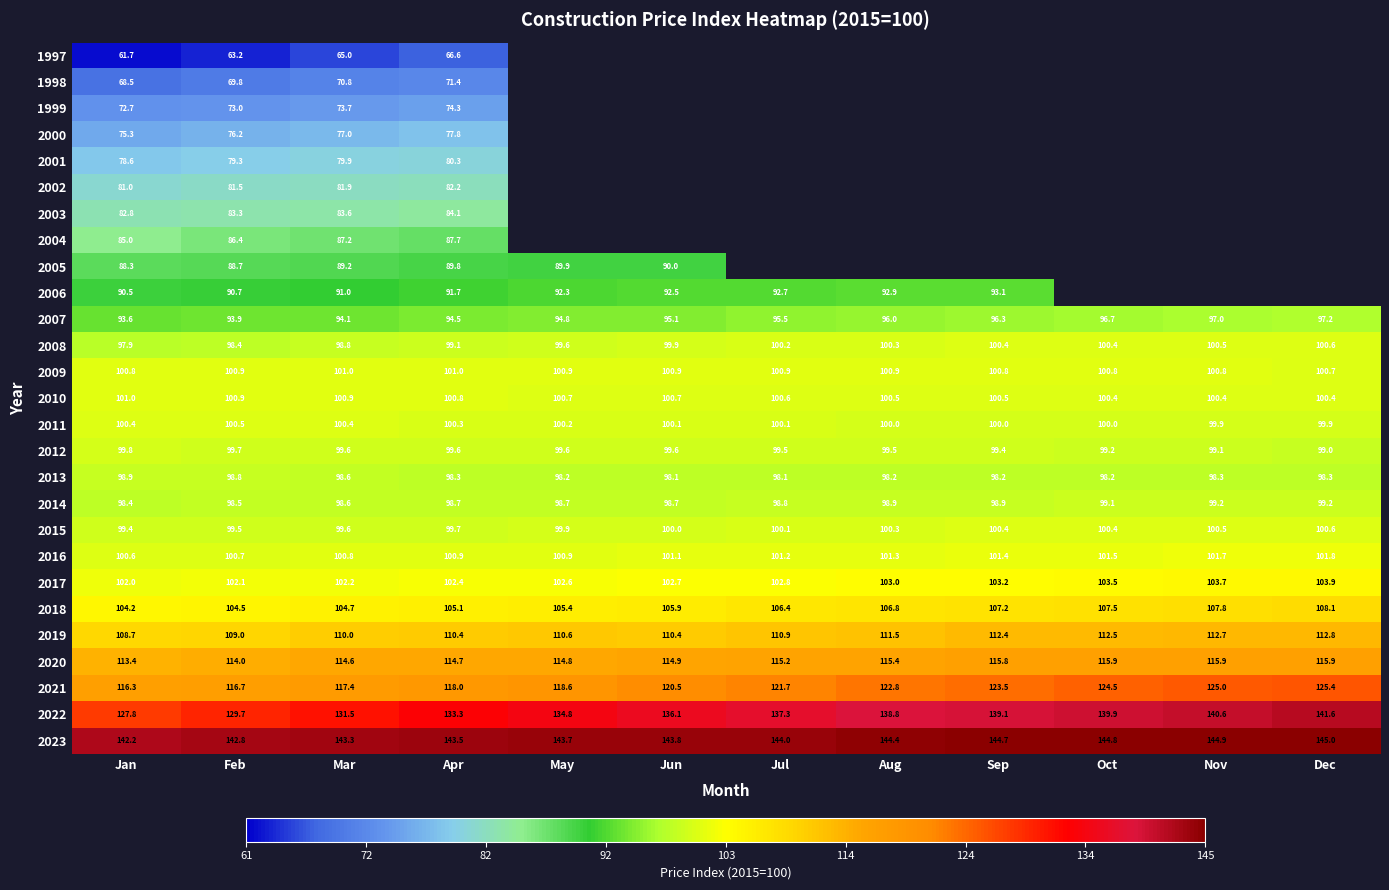

Is the value of 2005 at Mar greater than the value of 1997 at Feb?

Yes